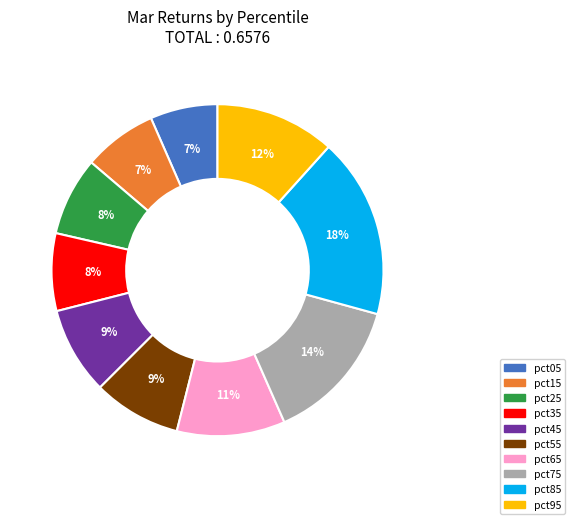

To the nearest percent, what portion does pct25 represent?

8%